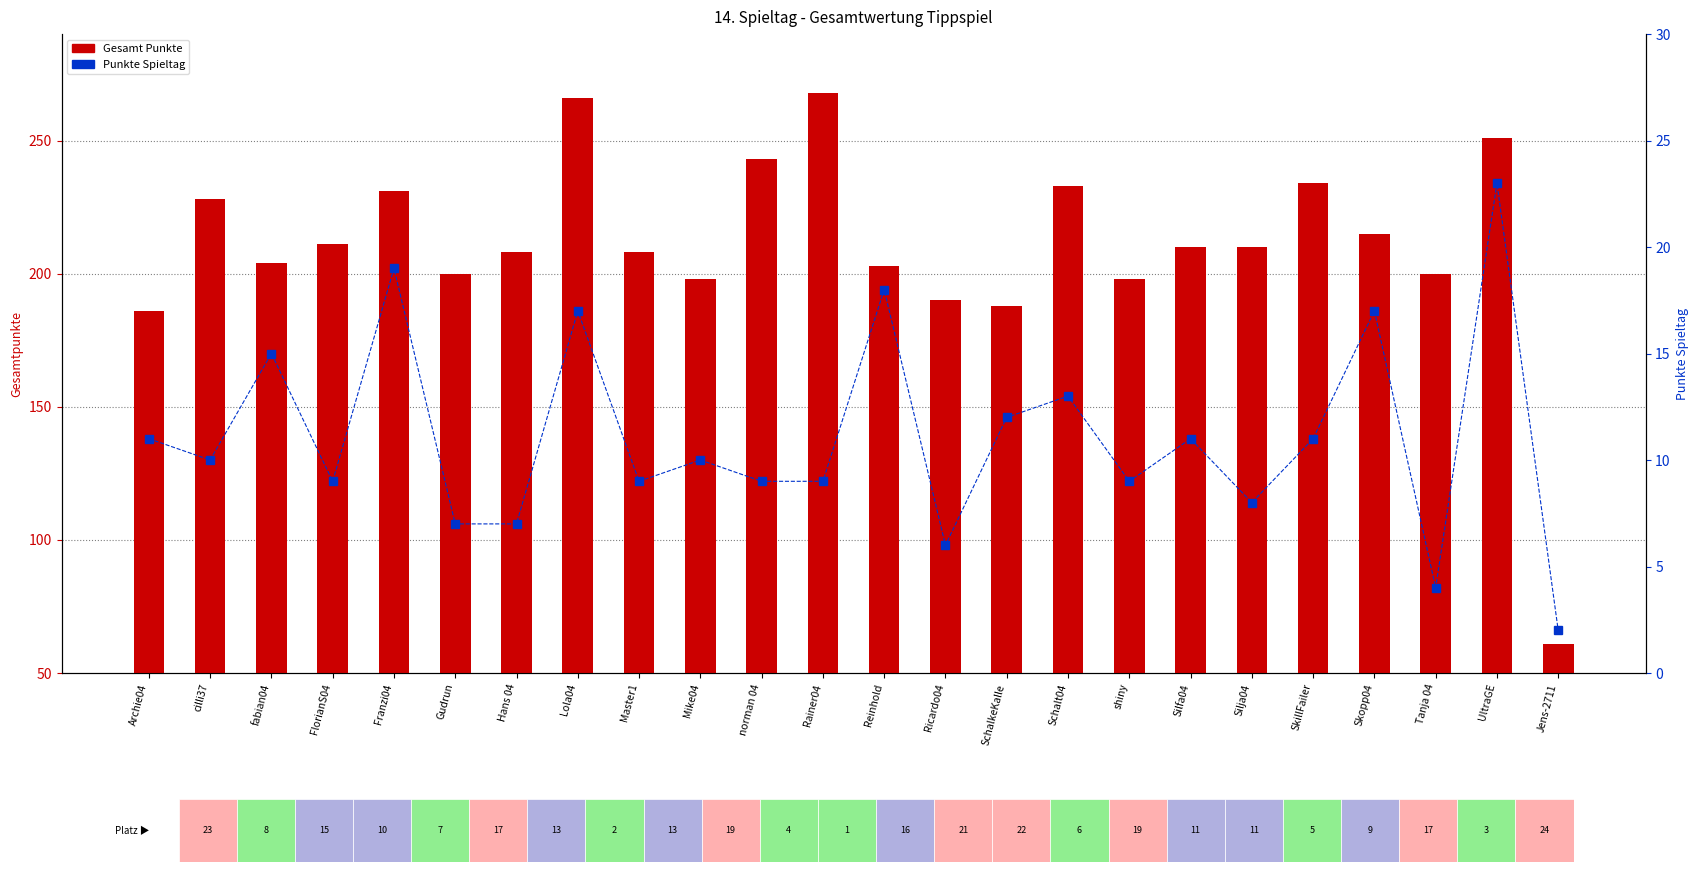

Rank the categories by Punkte Spieltag value from highest to lowest.

UltraGE, Franzi04, Reinhold, Lola04, Skopp04, fabian04, Schalt04, SchalkeKalle, Archie04, Silfa04, SkillFailer, cilli37, Mike04, FlorianS04, Master1, norman 04, Rainer04, shiny, Silja04, Gudrun, Hans 04, Ricardo04, Tanja 04, Jens-2711